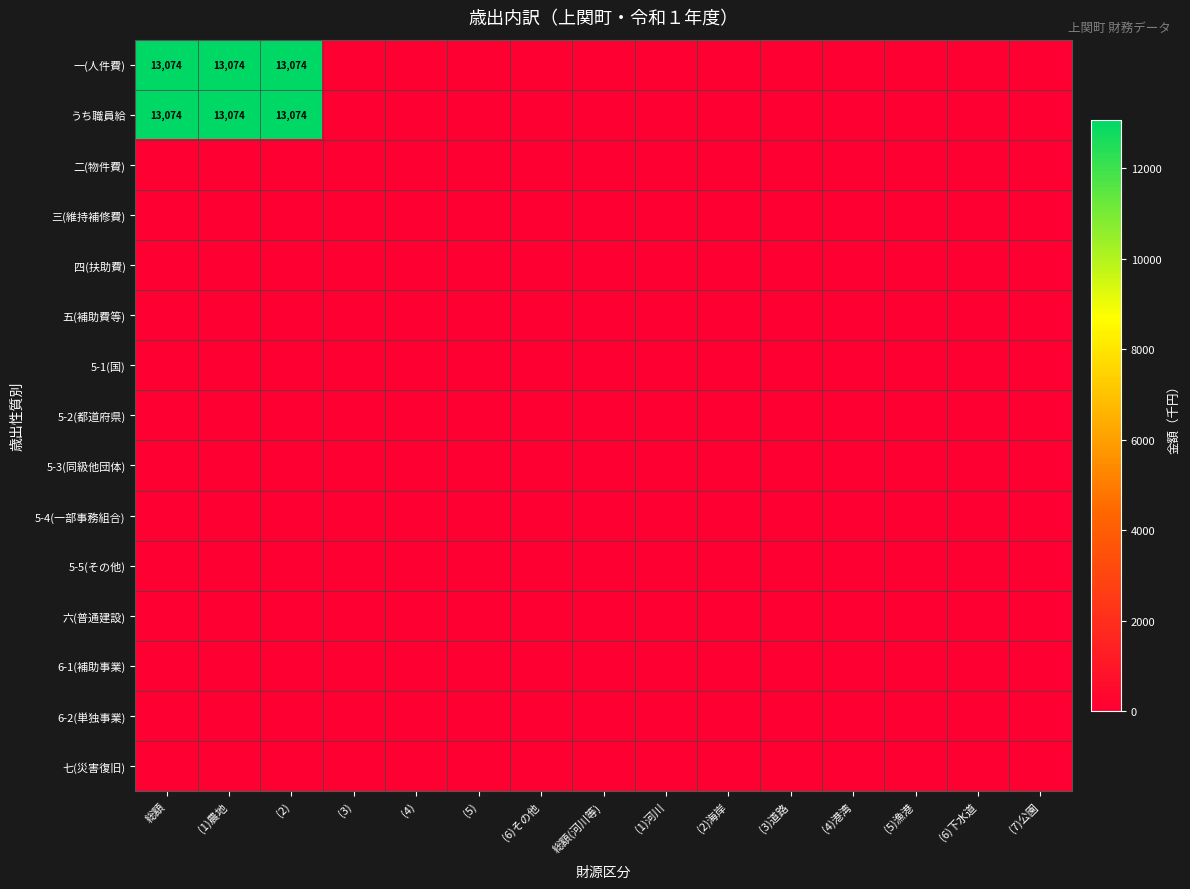

Which series has the largest total across all categories?

一(人件費)